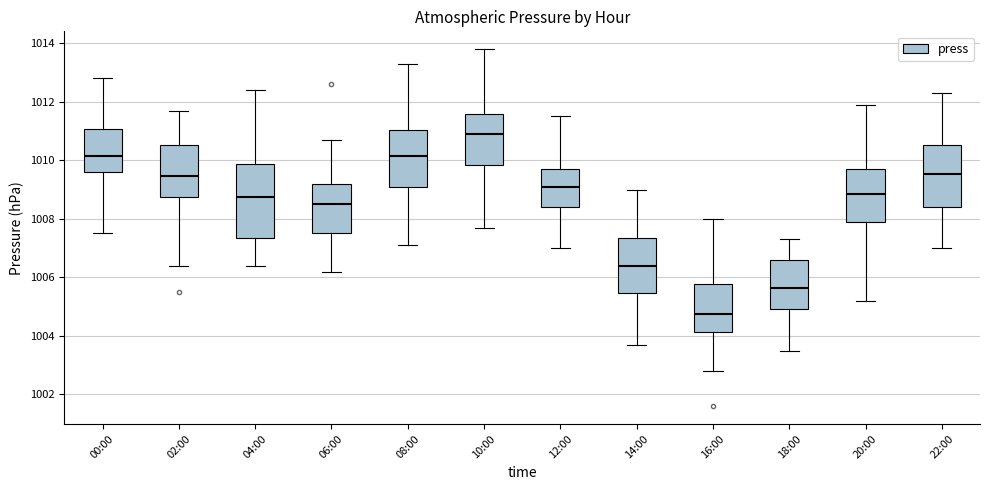

Comparing the boxes themselves (not the whiskers), which one is the tallest?

04:00